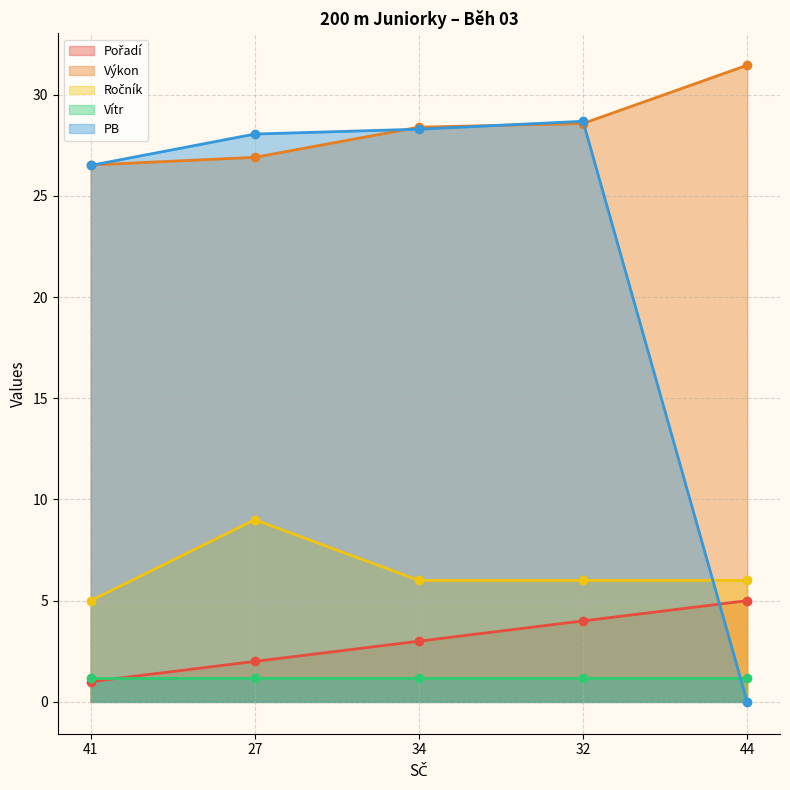

What is the average value of the PB series?

22.3